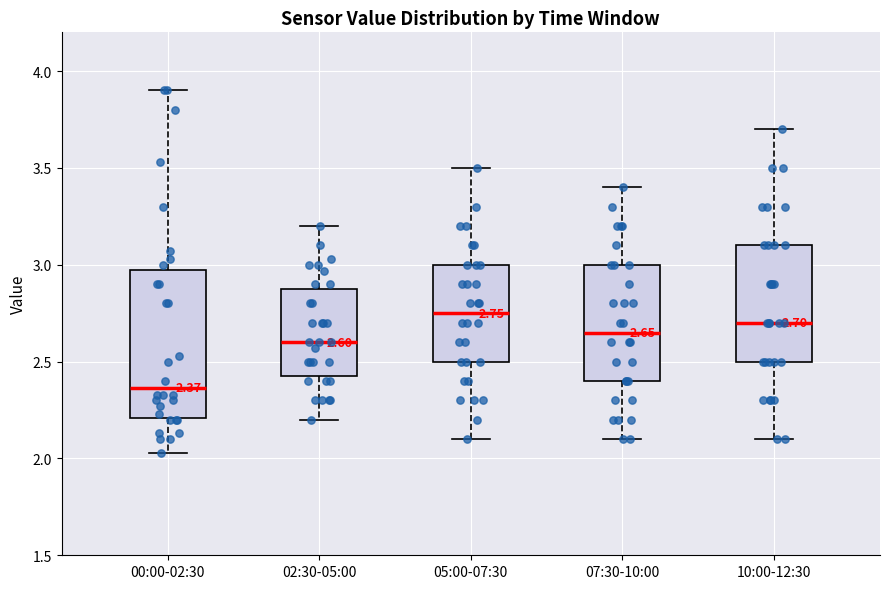

Comparing the boxes themselves (not the whiskers), which one is the tallest?

00:00-02:30